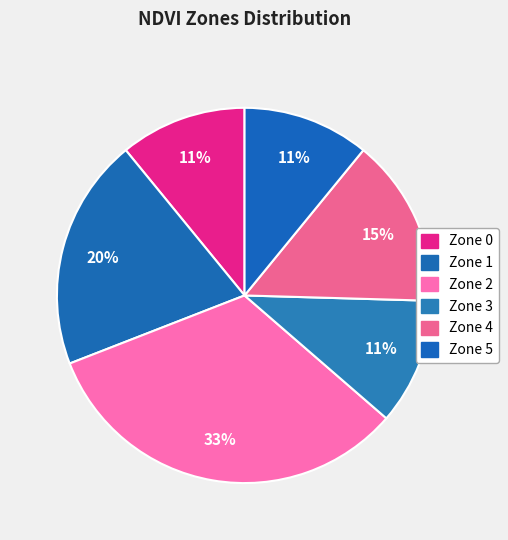

Is there a majority slice in this chart?

No